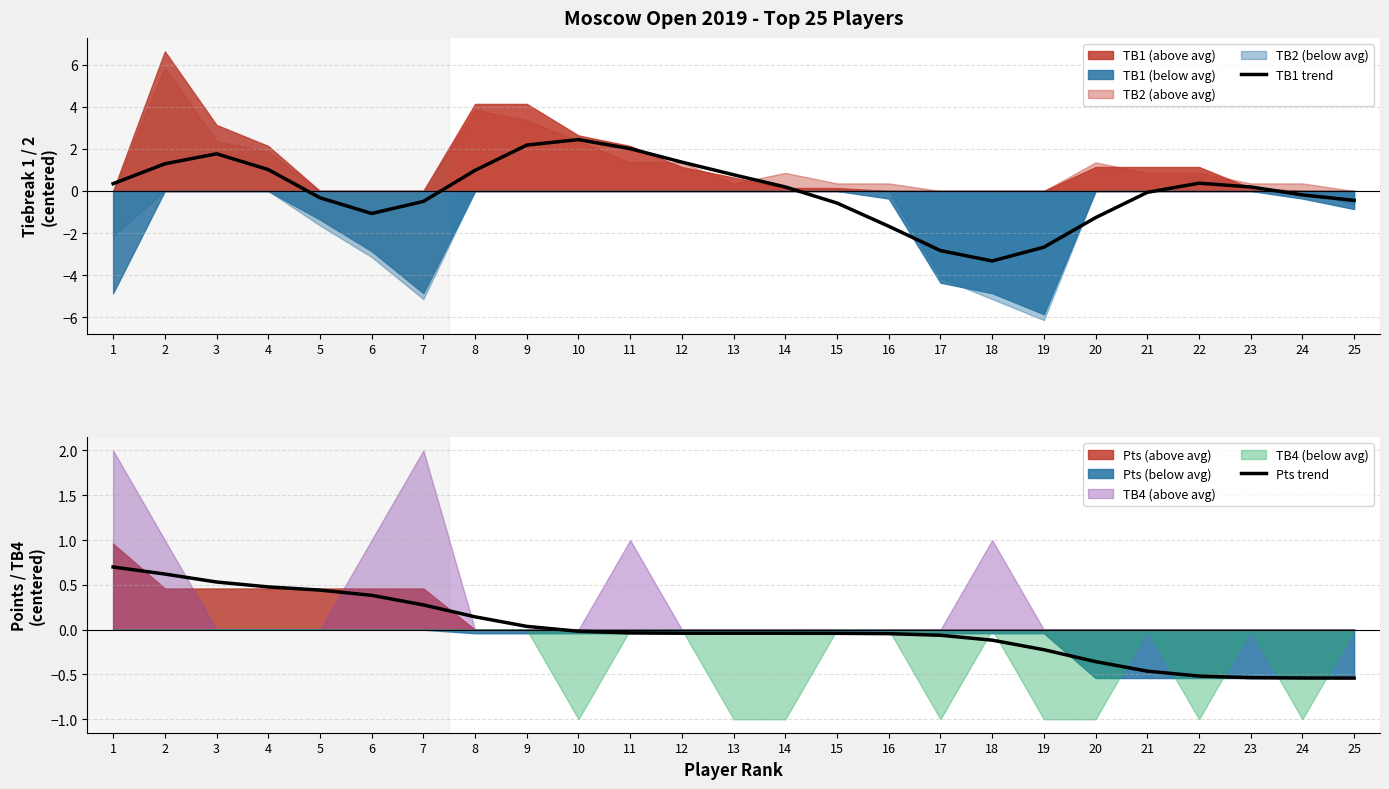

What is the lowest value of the Pts trend series?

-0.5